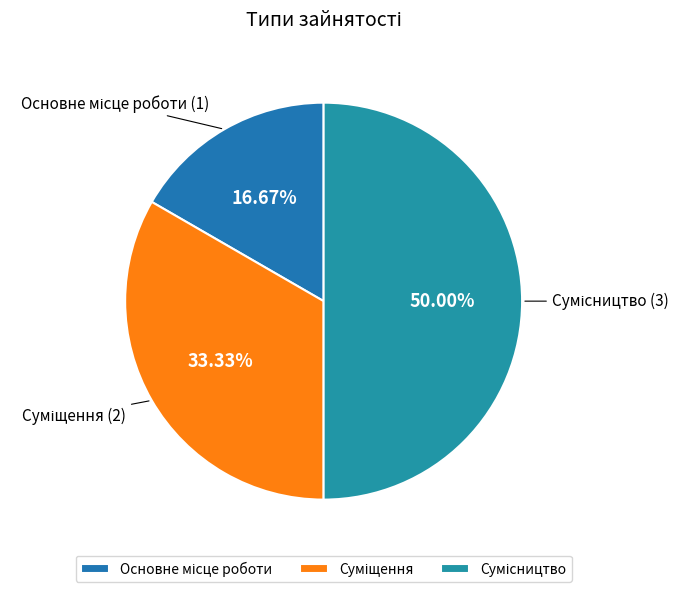

How many segments does this pie chart have?

3